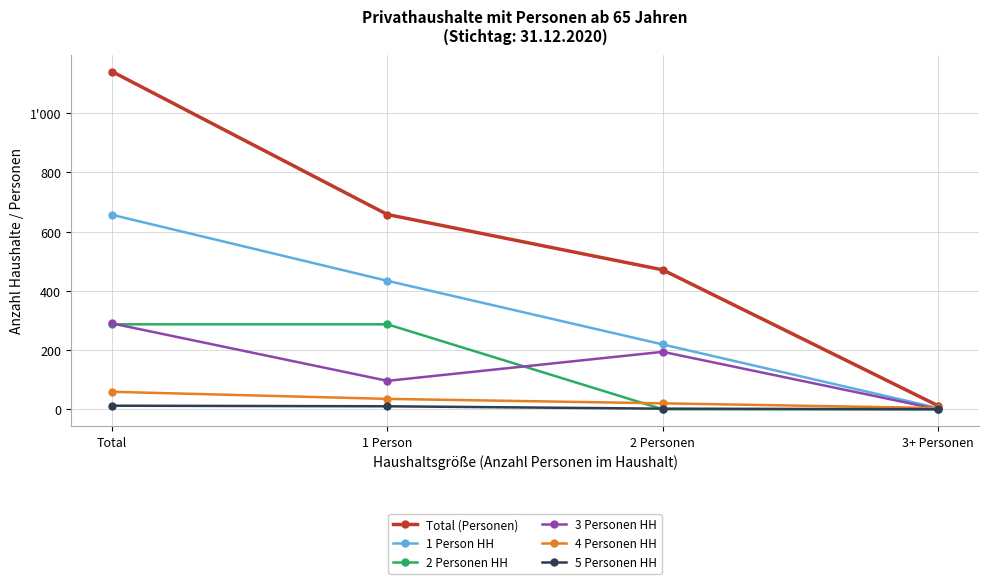

True or false: 2 Personen HH and Total (Personen) cross at least once.

False